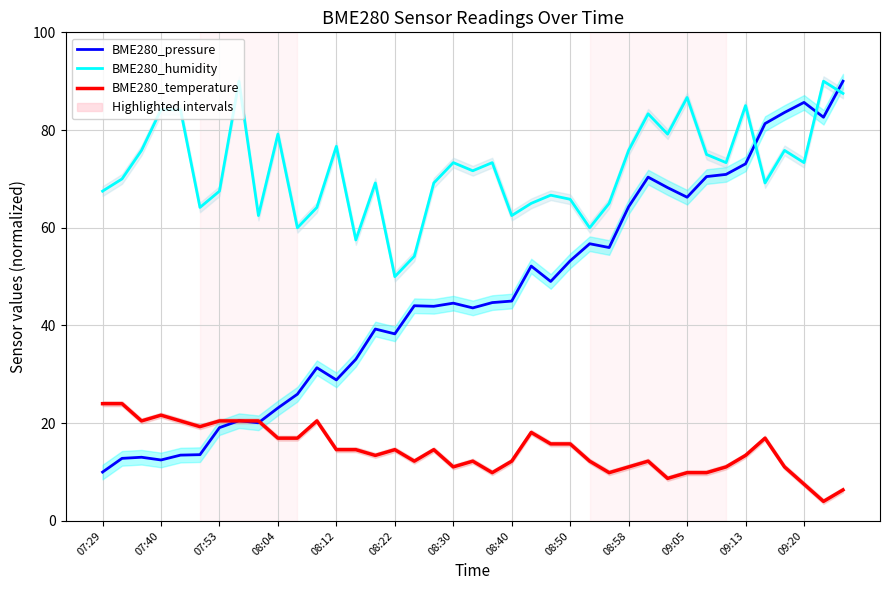

In BME280_temperature, how many points are lower than both neighbors (excluding endpoints)?

9